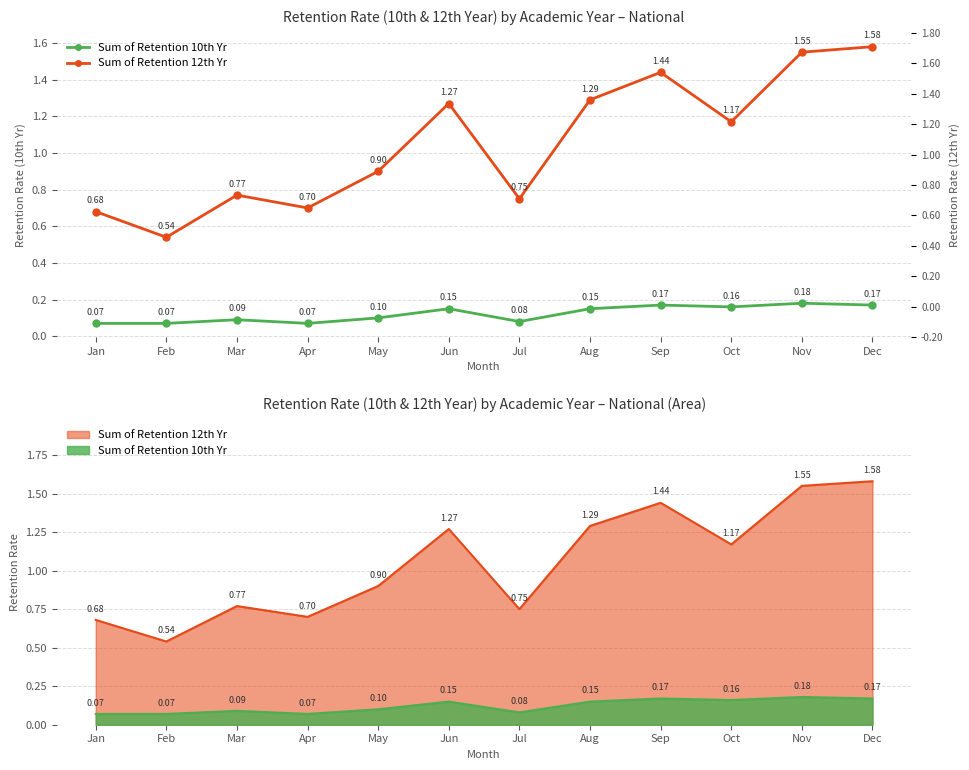

Where is the first local maximum for Sum of Retention 12th Yr?

Mar